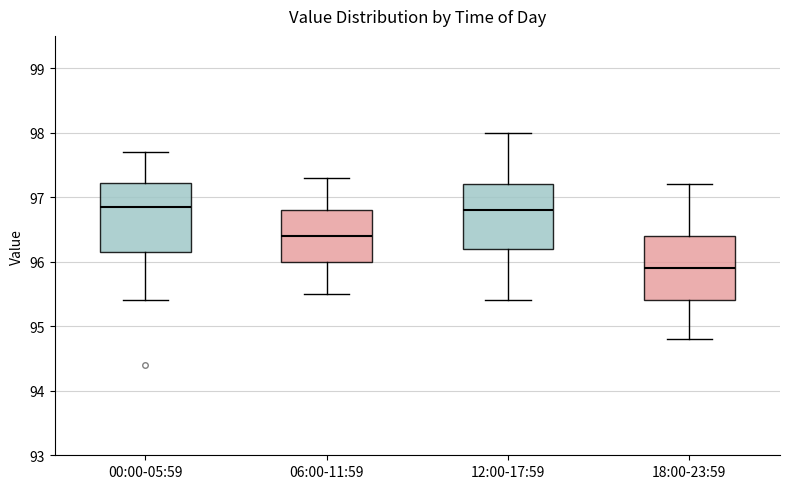

Reading left to right, read every box against the y-axis: the position of its median line, the range the box covers, and the ends of its whiskers. The values are not printed on the chart, so give them approximately, as read against the axis.

00:00-05:59: median 96.9, box 96.2 to 97.2, whiskers 95.4 to 97.7
06:00-11:59: median 96.4, box 96.0 to 96.8, whiskers 95.5 to 97.3
12:00-17:59: median 96.8, box 96.2 to 97.2, whiskers 95.4 to 98.0
18:00-23:59: median 95.9, box 95.4 to 96.4, whiskers 94.8 to 97.2